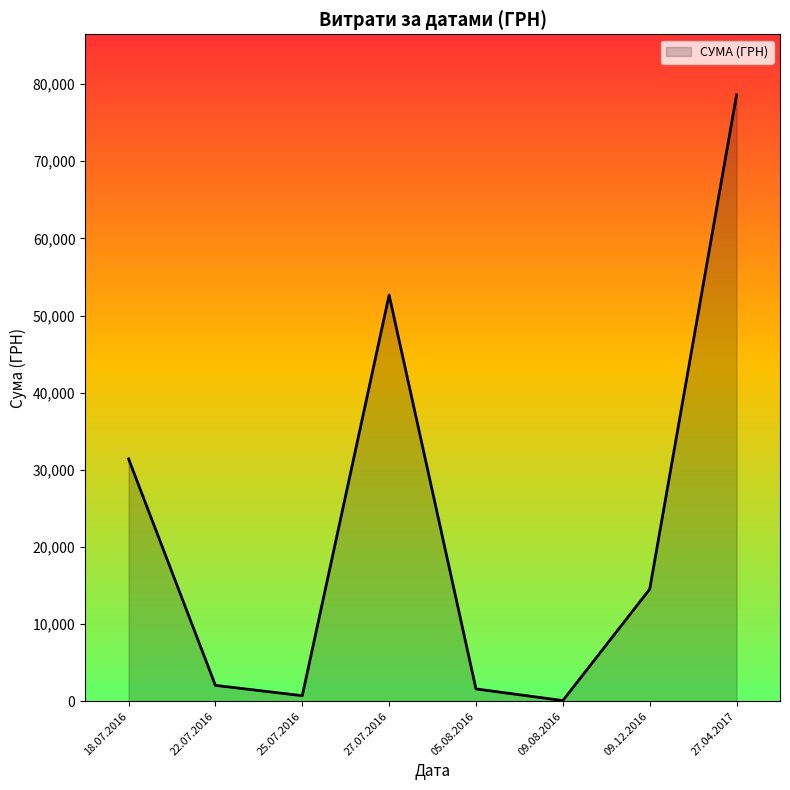

True or false: there are more than 1 points higher than both neighbors.

False